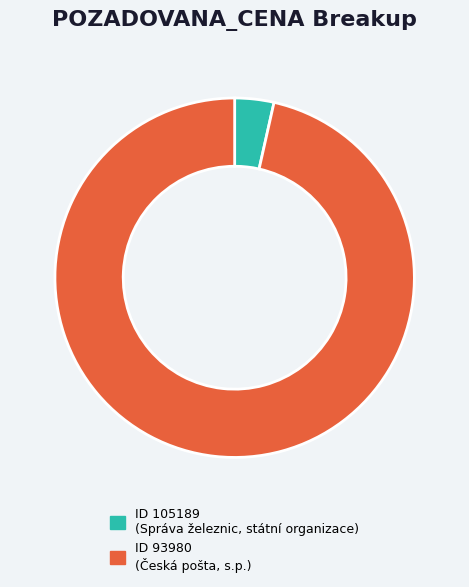

Is there any slice that represents more than half of the pie?

Yes